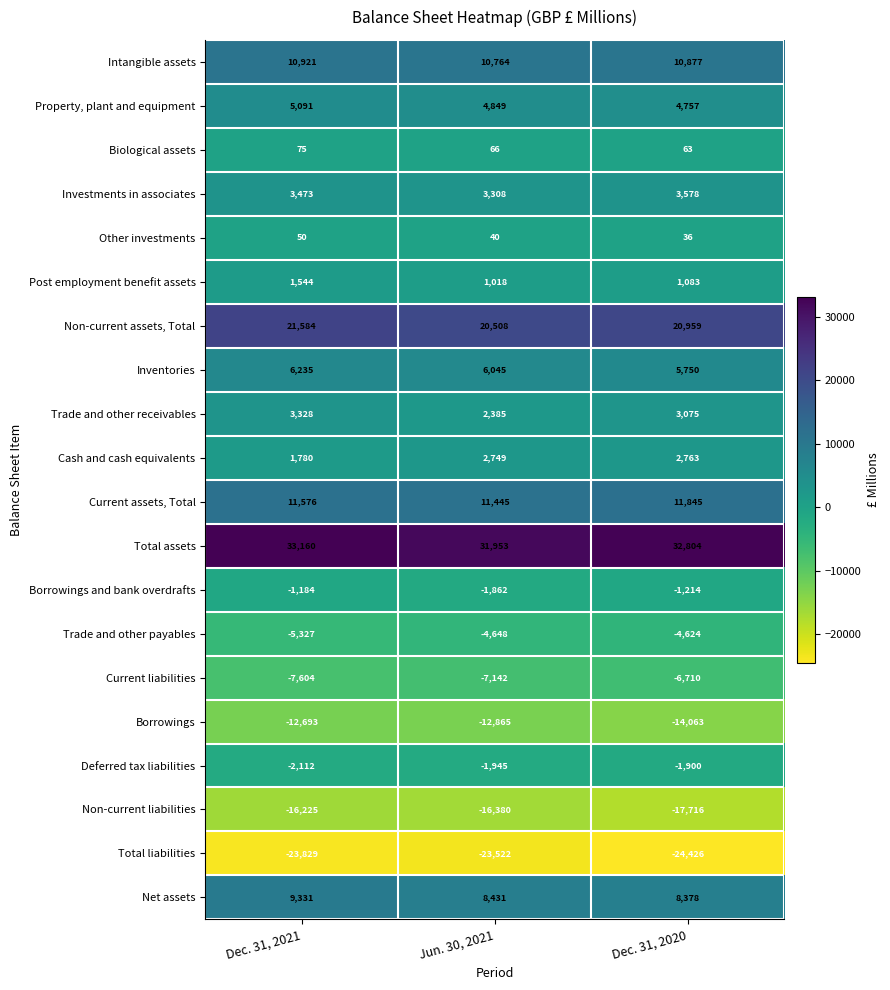

Rank the series by their maximum value, from lowest to highest.

Total liabilities, Non-current liabilities, Borrowings, Current liabilities, Trade and other payables, Deferred tax liabilities, Borrowings and bank overdrafts, Other investments, Biological assets, Post employment benefit assets, Cash and cash equivalents, Trade and other receivables, Investments in associates, Property, plant and equipment, Inventories, Net assets, Intangible assets, Current assets, Total, Non-current assets, Total, Total assets